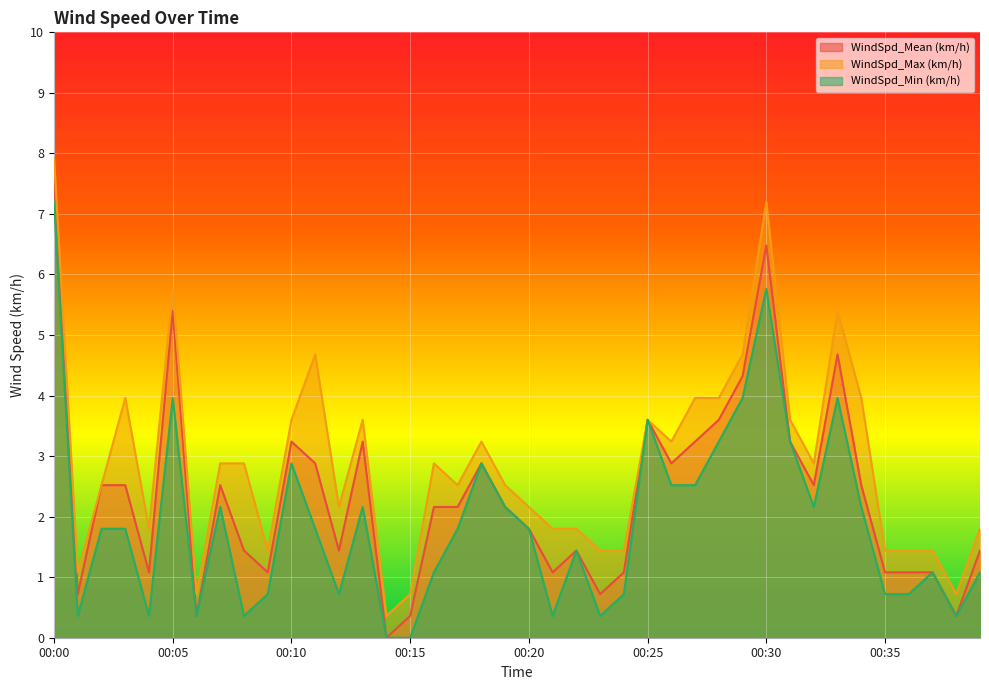

Rank the series by their maximum value, from highest to lowest.

WindSpd_Max (km/h), WindSpd_Mean (km/h), WindSpd_Min (km/h)